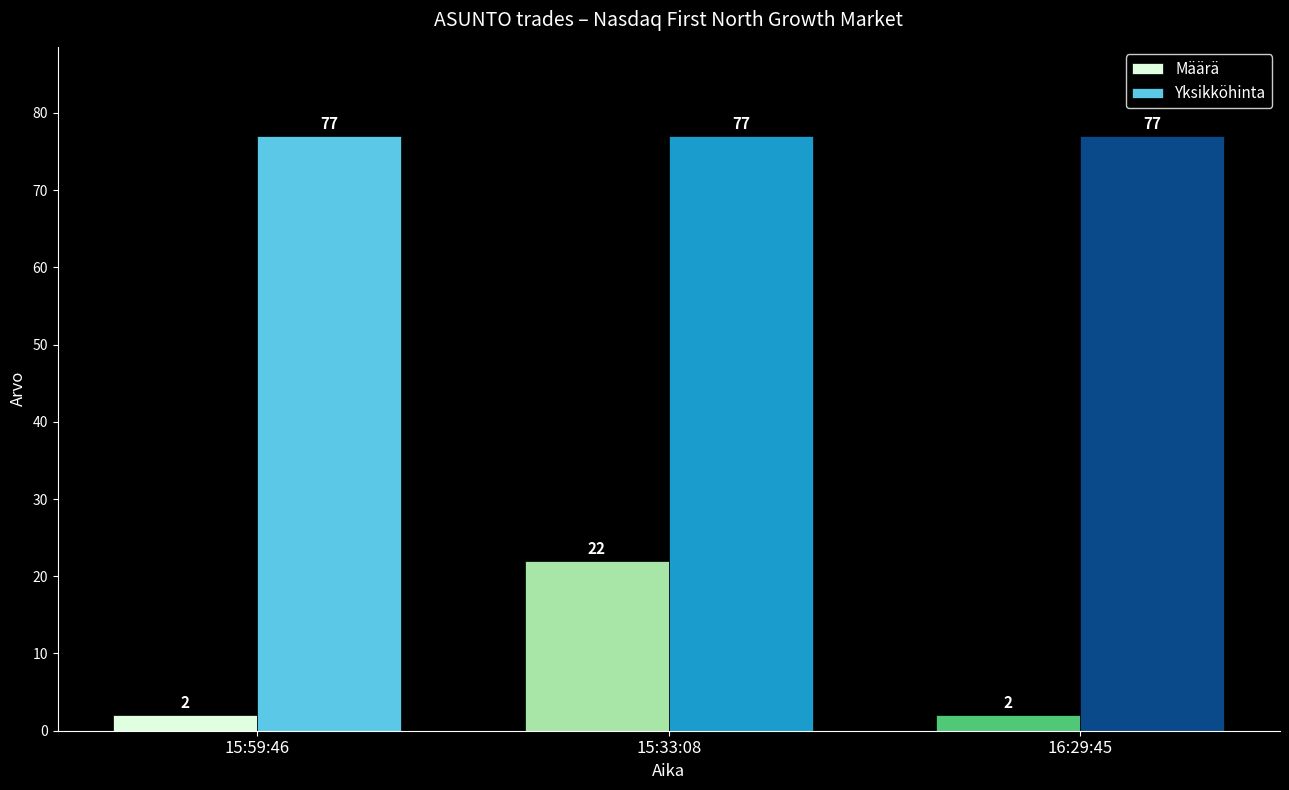

What is the label of the 2nd bar from the left?

15:33:08